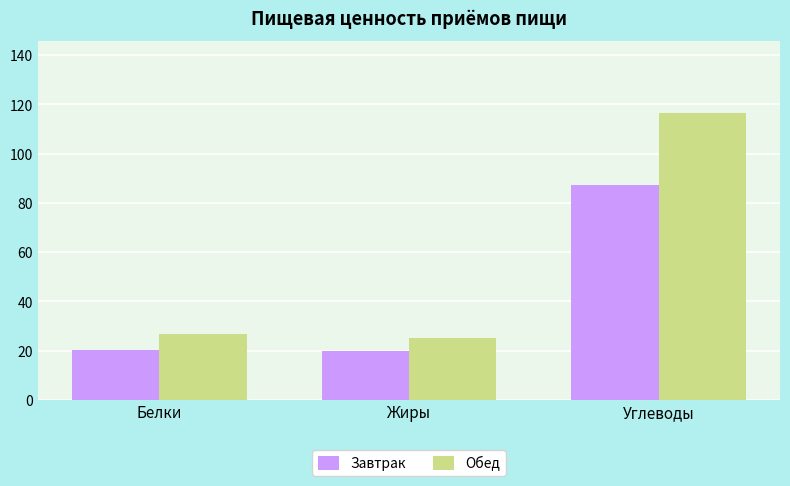

At which label does Обед first exceed 26?

Белки